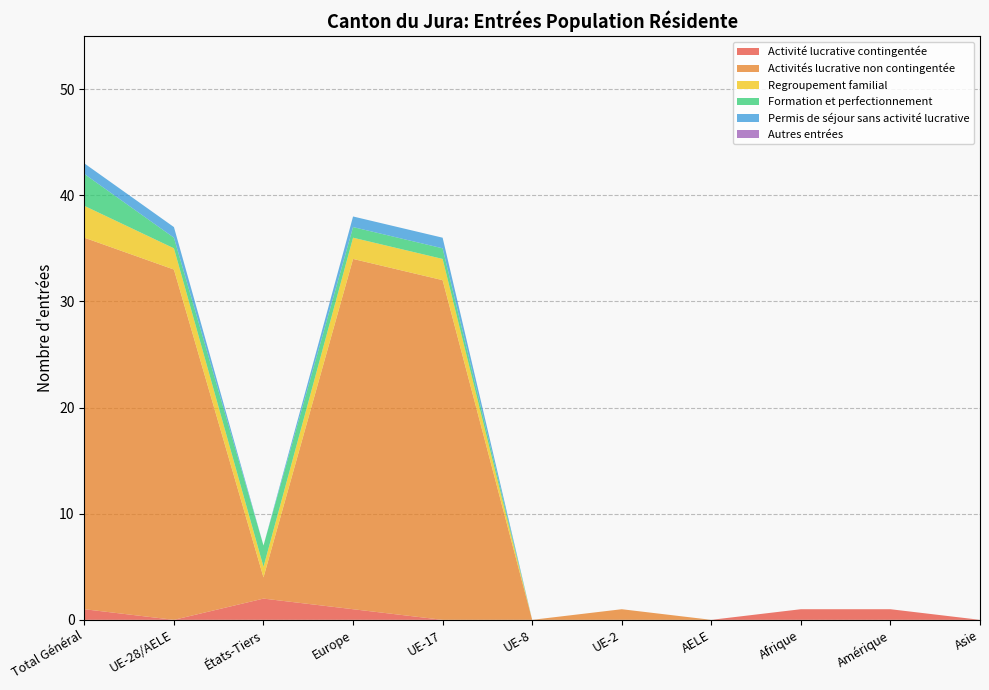

In Activité lucrative contingentée, how many points are higher than both neighbors (excluding endpoints)?

1